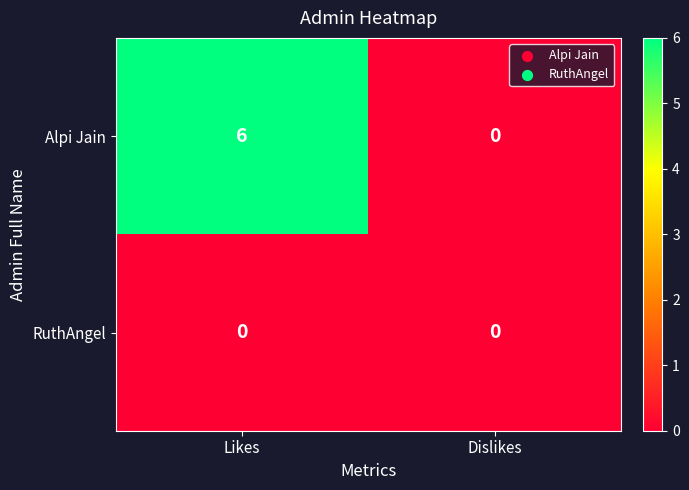

What is the sum of all Alpi Jain values?

6